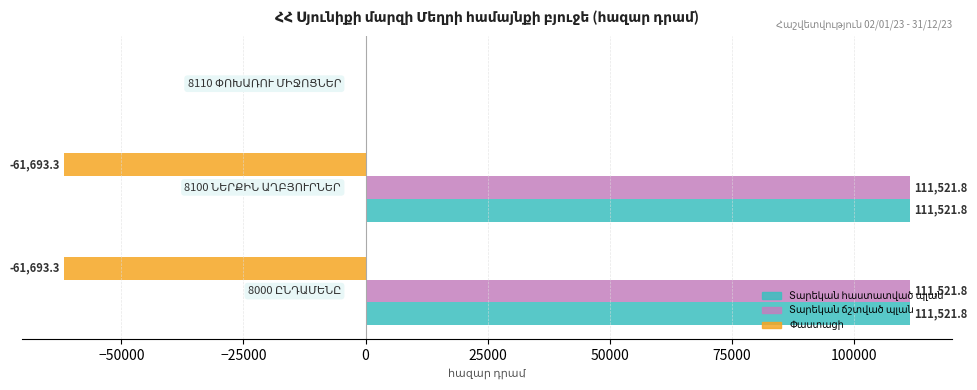

What is the greatest value displayed?

111521.8